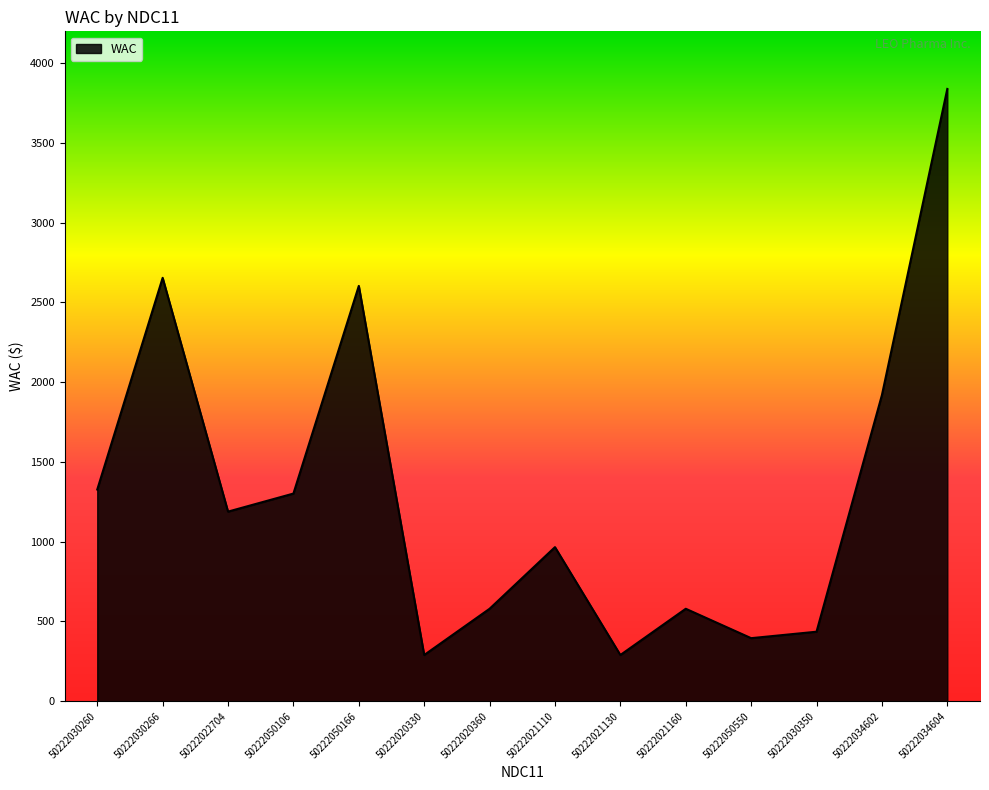

True or false: the data shows 2654.6 at 50222030266.

True